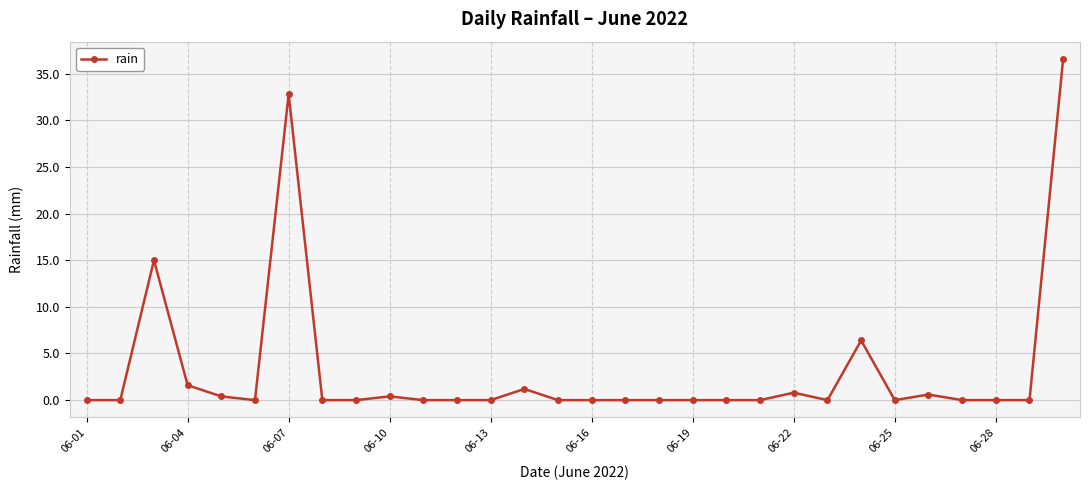

Reading left to right, extract all data points from this chart.

0.0	0.0	15.0	1.6	0.4	0.0	32.8	0.0	0.0	0.4	0.0	0.0	0.0	1.2	0.0	0.0	0.0	0.0	0.0	0.0	0.0	0.8	0.0	6.4	0.0	0.6	0.0	0.0	0.0	36.6